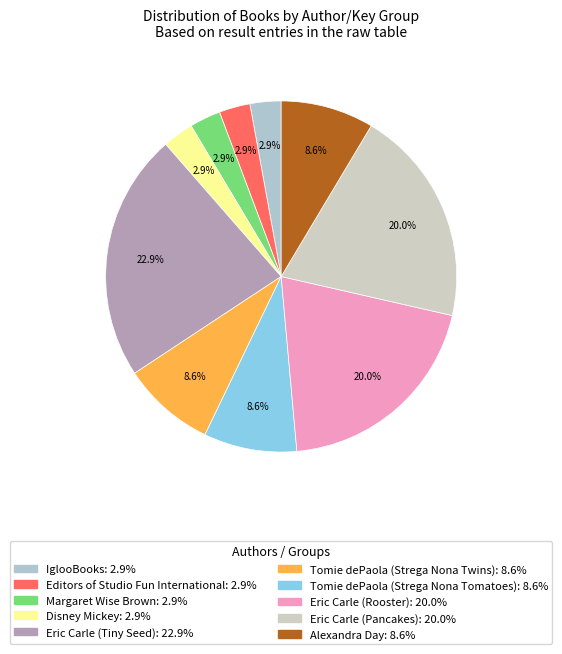

To the nearest percent, what portion does Eric Carle (Rooster) represent?

20%